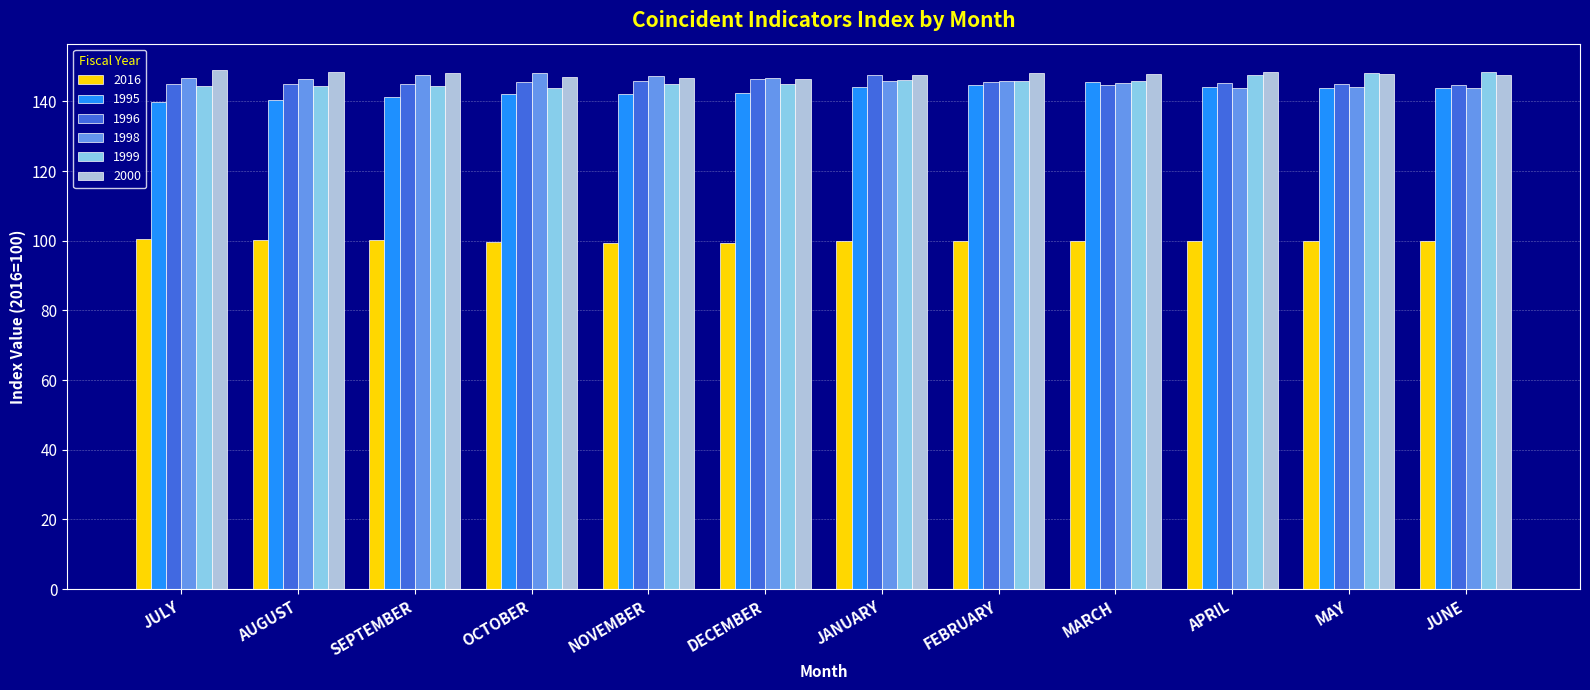

What is the sum of all 2000 values?

1773.0